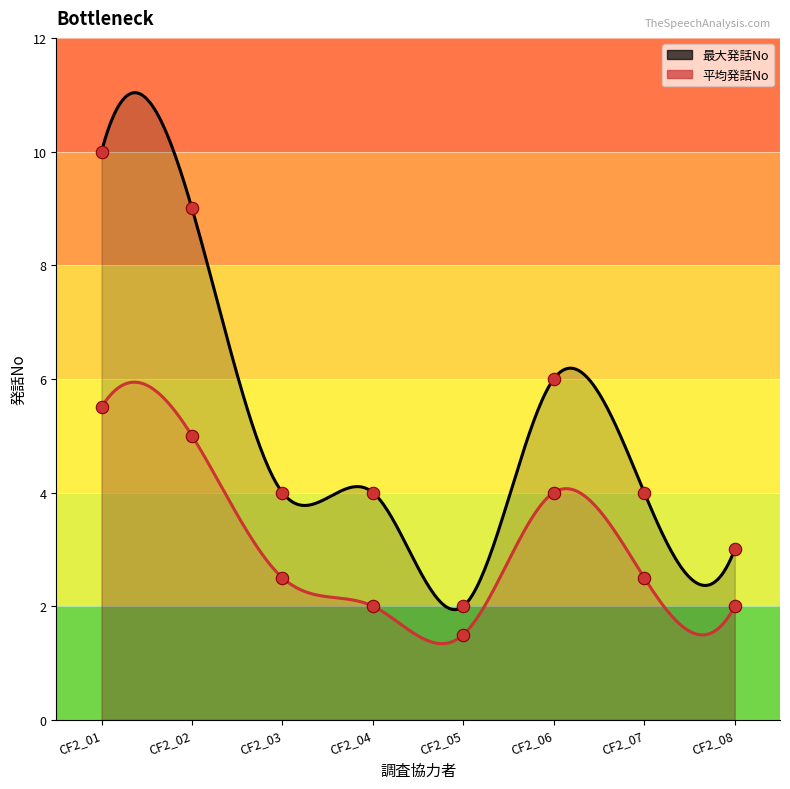

Which series has the largest total across all categories?

最大発話No